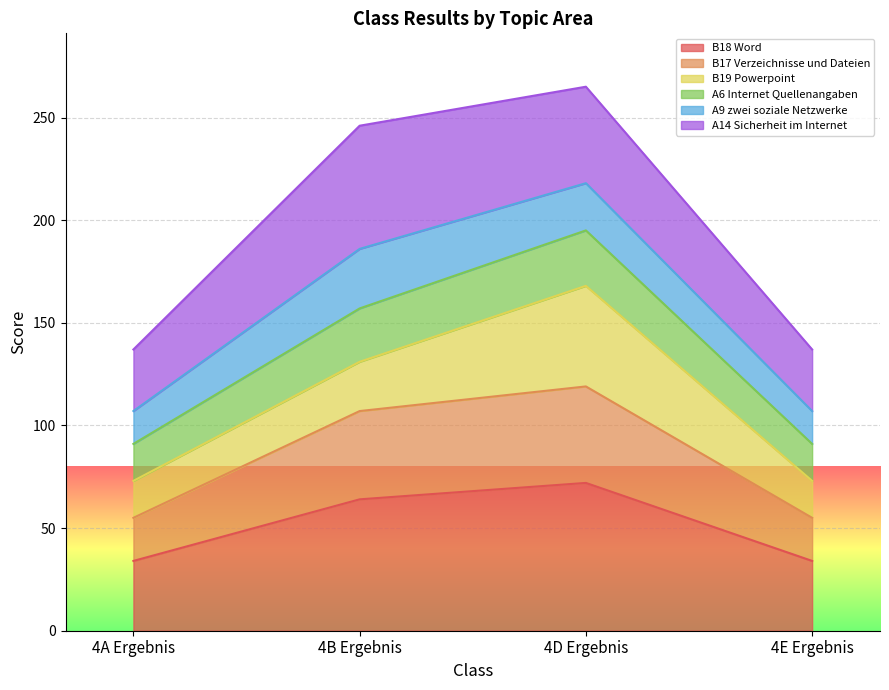

True or false: A6 Internet Quellenangaben and B18 Word cross at least once.

False